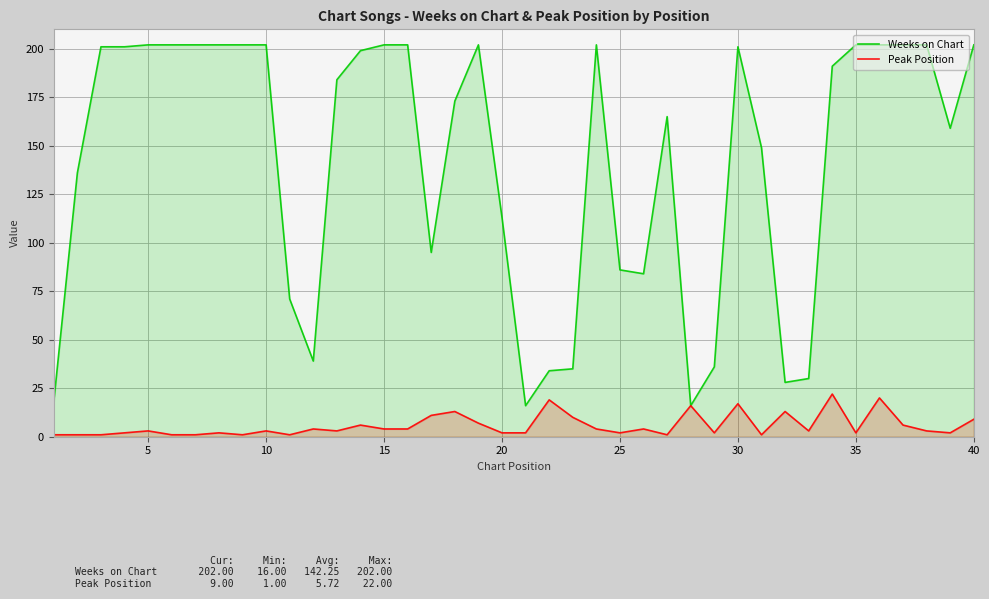

How many lines are shown in the chart?

2